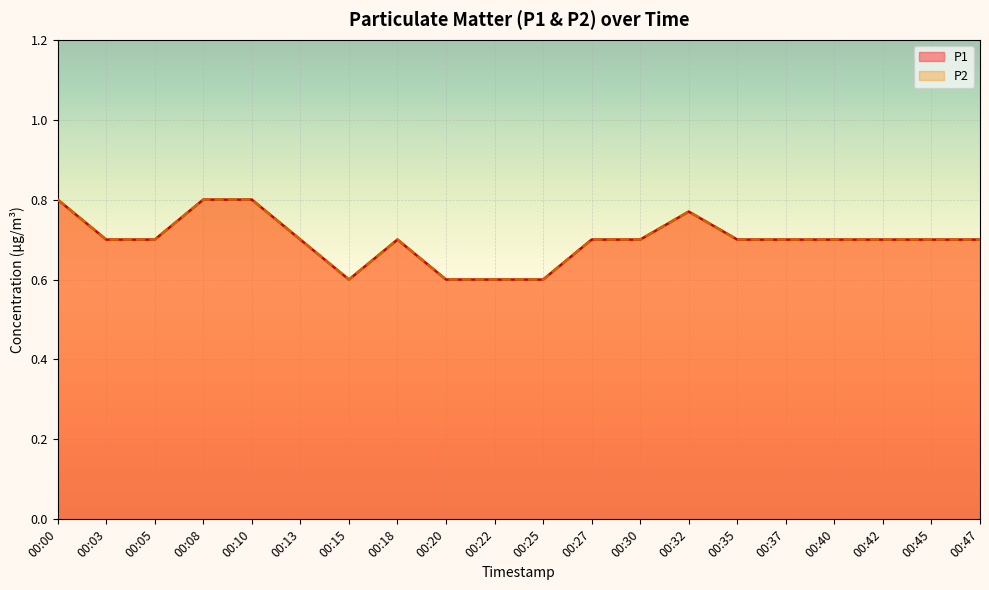

What is the lowest value of the P2 series?

0.6